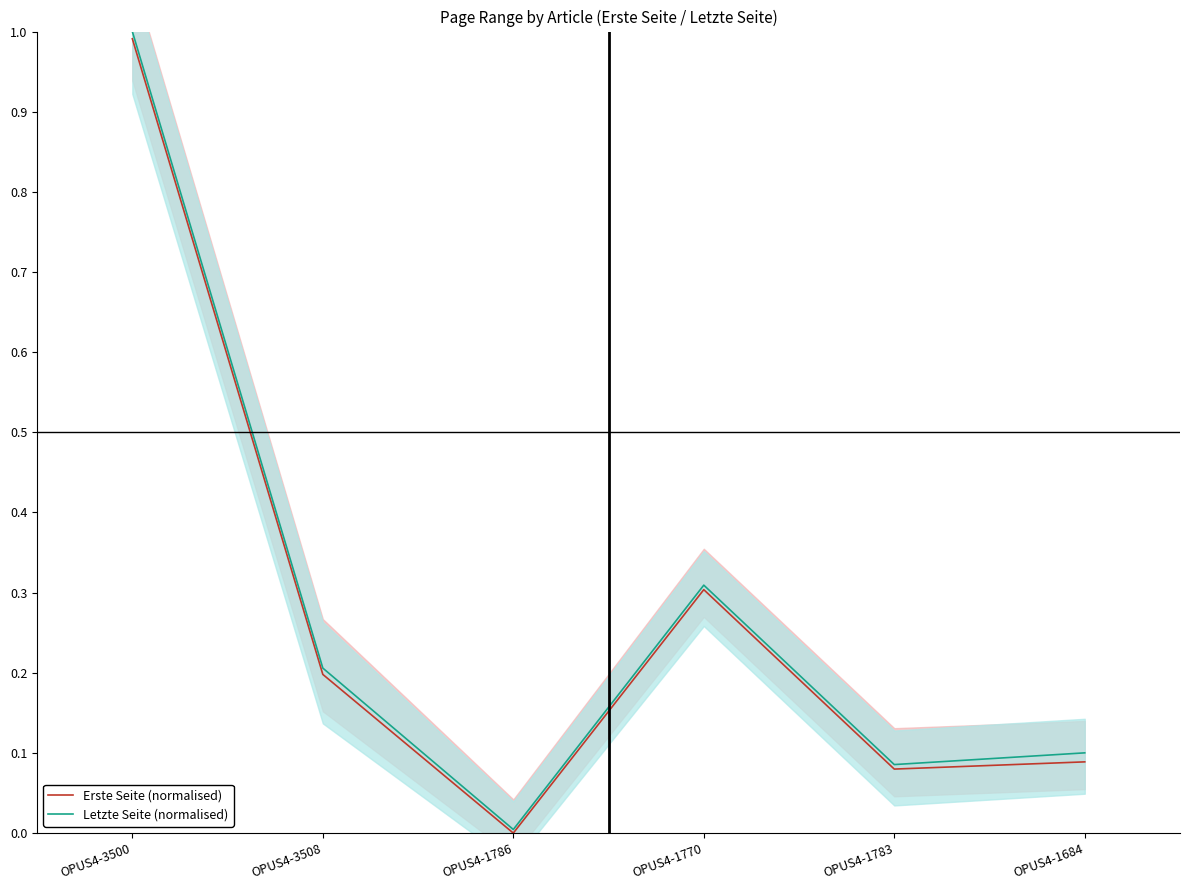

True or false: Letzte Seite (normalised) has a value of 0.2 at OPUS4-1684.

False